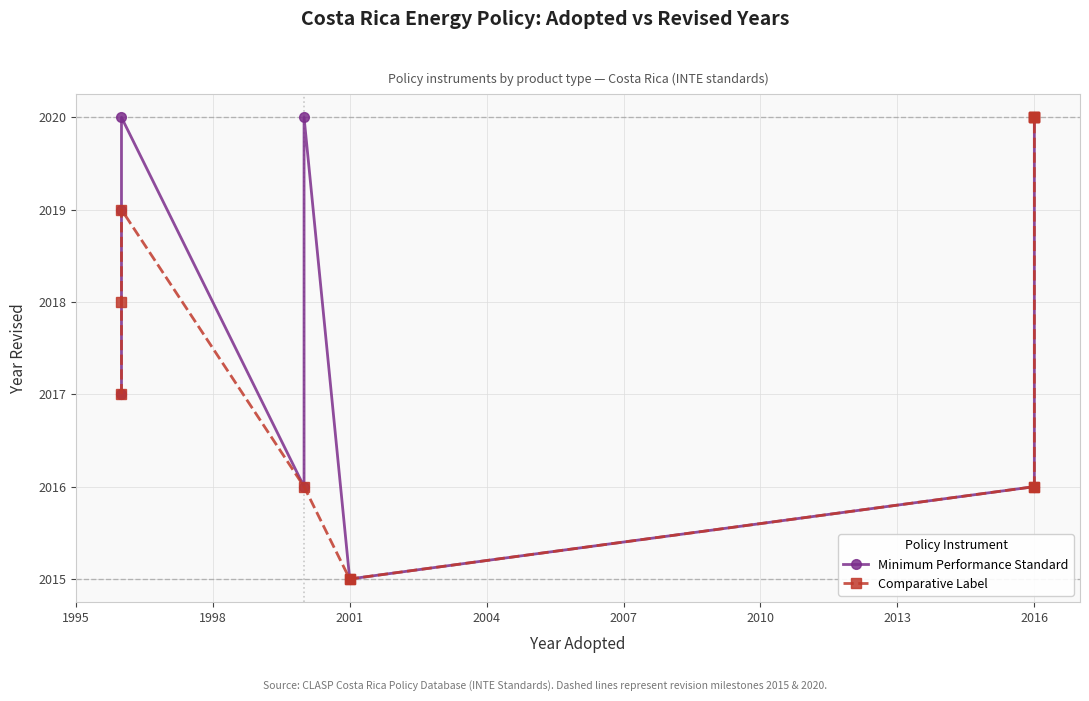

Which series has the largest total across all categories?

Comparative Label